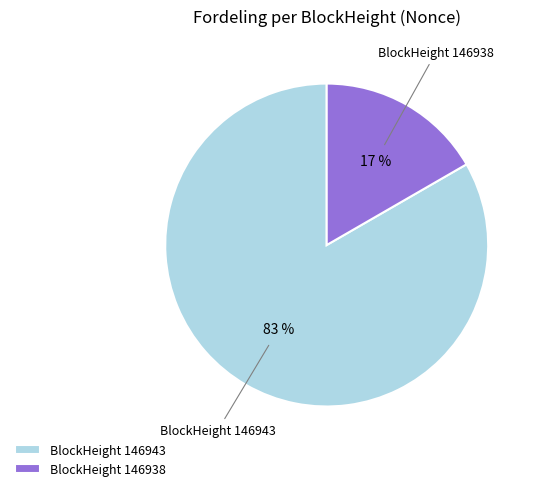

Rank the categories by value from highest to lowest.

BlockHeight 146943, BlockHeight 146938